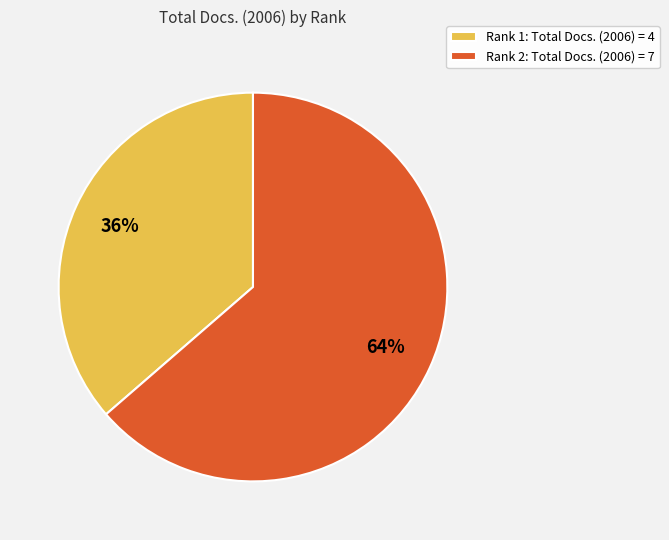

Rank the categories by value from highest to lowest.

Rank 2, Rank 1